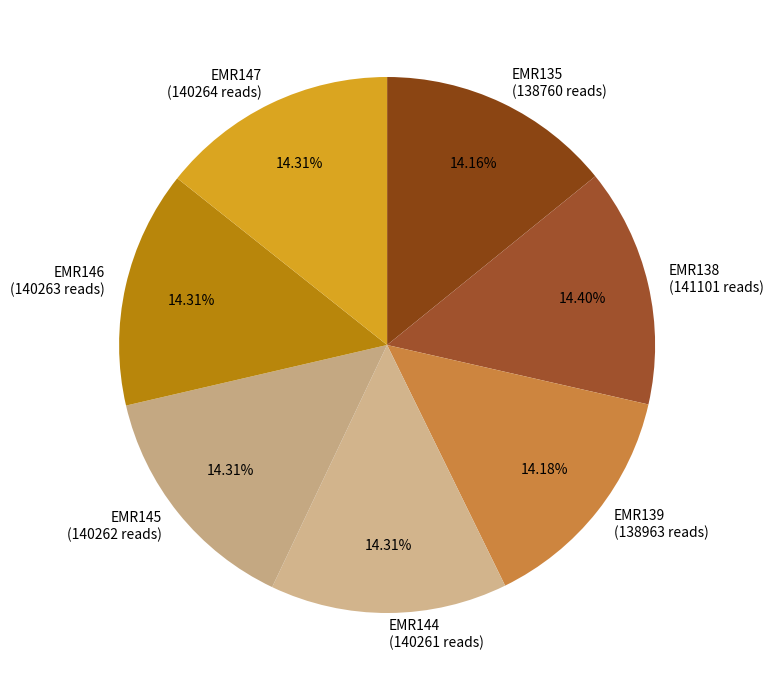

Does EMR146 (140263 reads) account for over 50% of the chart?

No